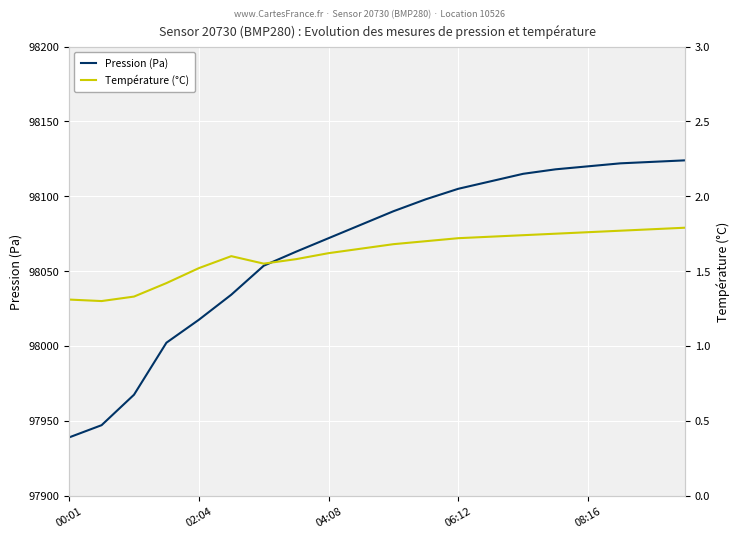

True or false: Température (°C) and Pression (Pa) cross at least once.

False